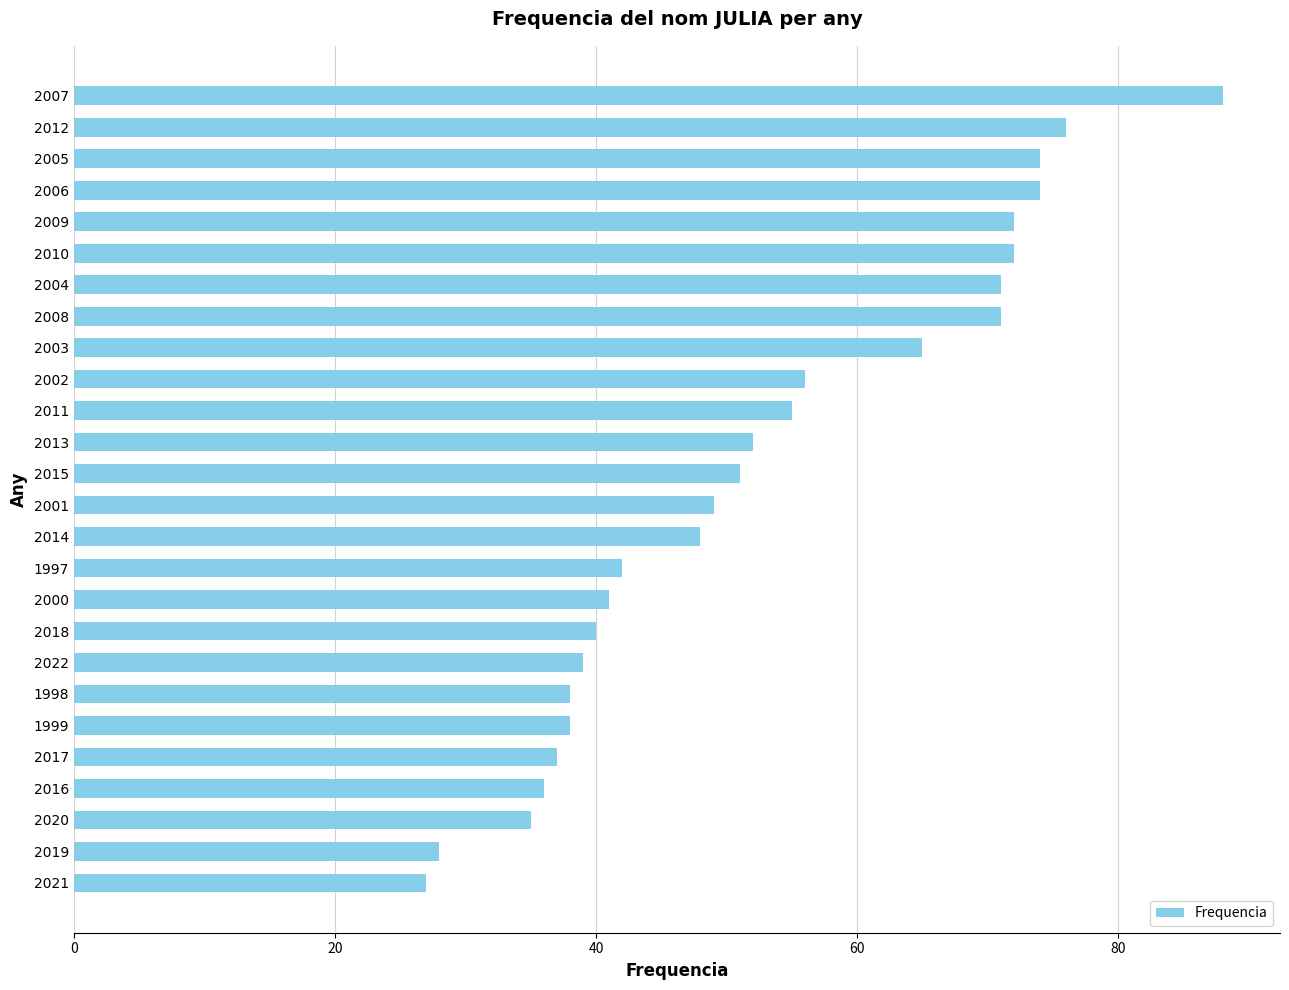

Are the bars grouped side by side (vs. stacked)?

No